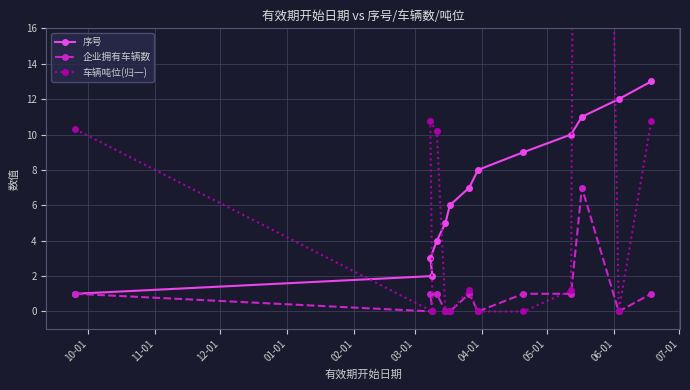

What is the maximum value for 序号?

13